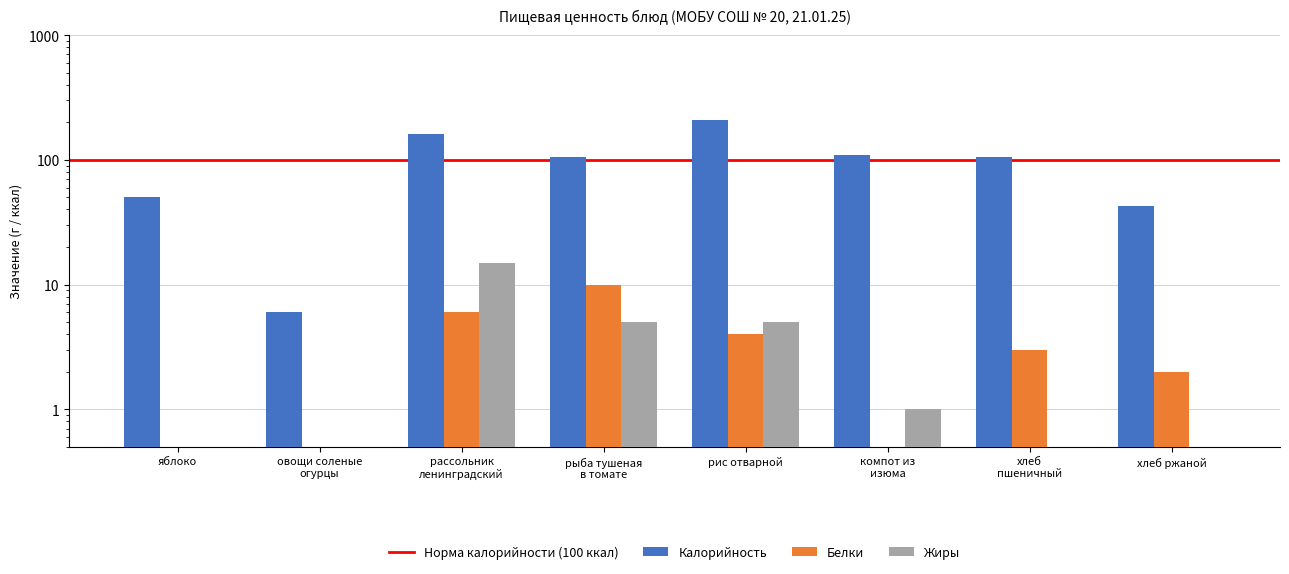

What is the difference between the highest and lowest values at рассольник
ленинградский?

154.0